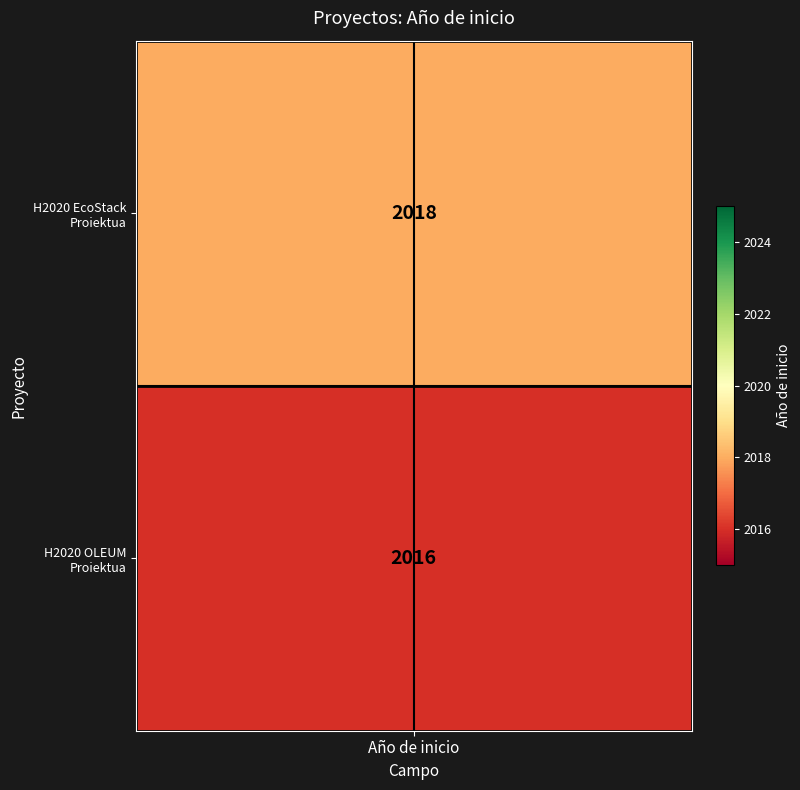

The value of midline_h at 1 is 0.3. True or false?

False